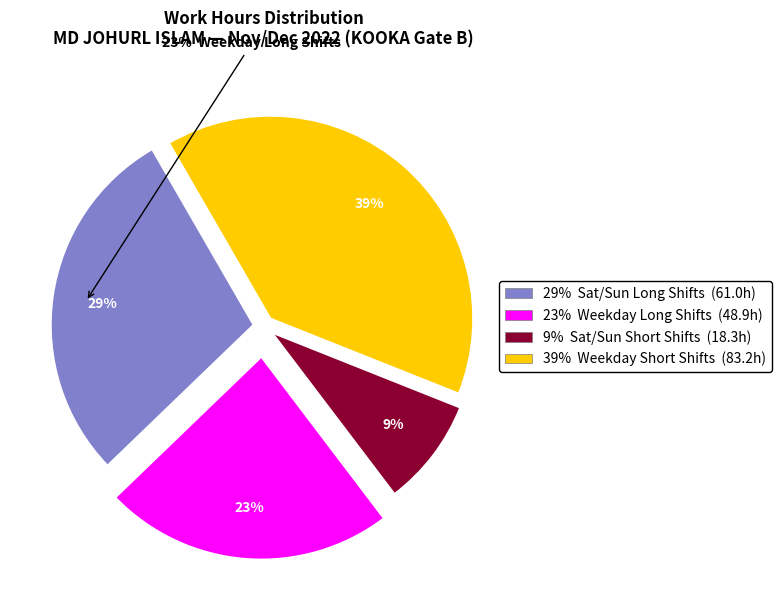

Which has a higher value, 23% Weekday Long Shifts (48.9h) or 39% Weekday Short Shifts (83.2h)?

39% Weekday Short Shifts (83.2h)